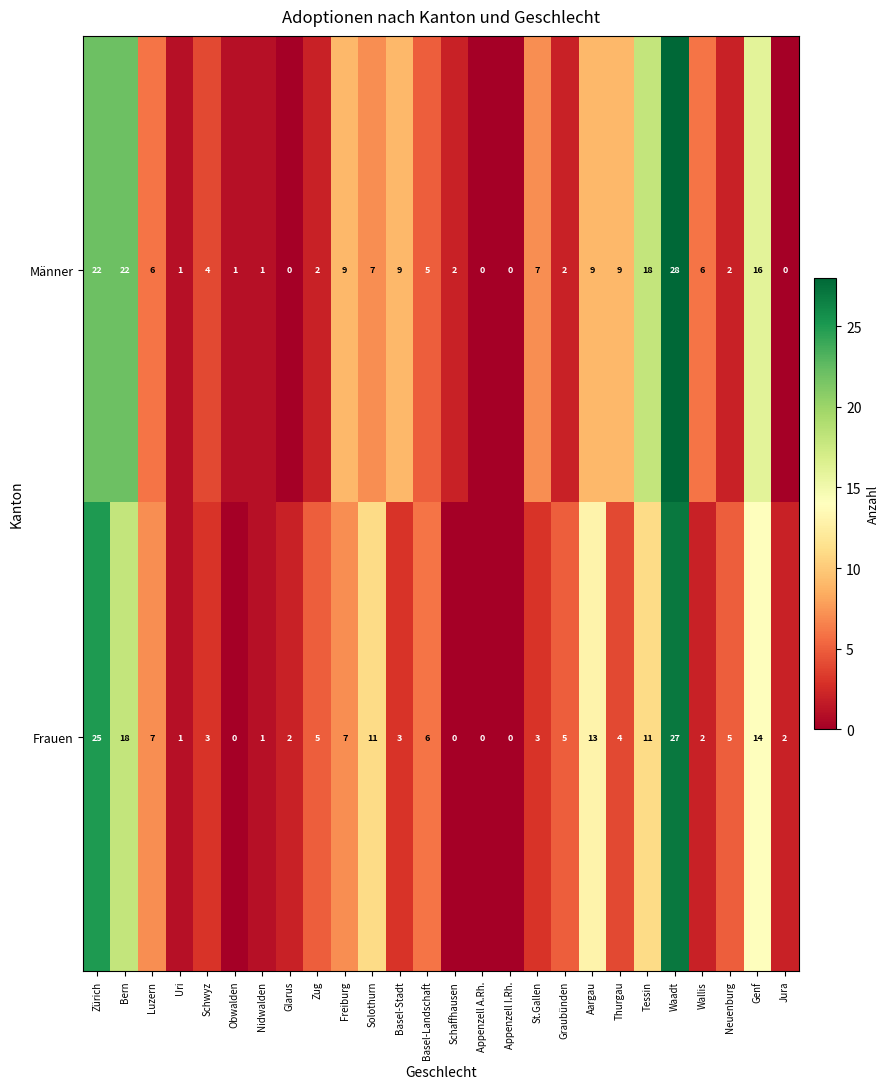

Read the Frauen value at Schwyz, to the nearest 5.

5